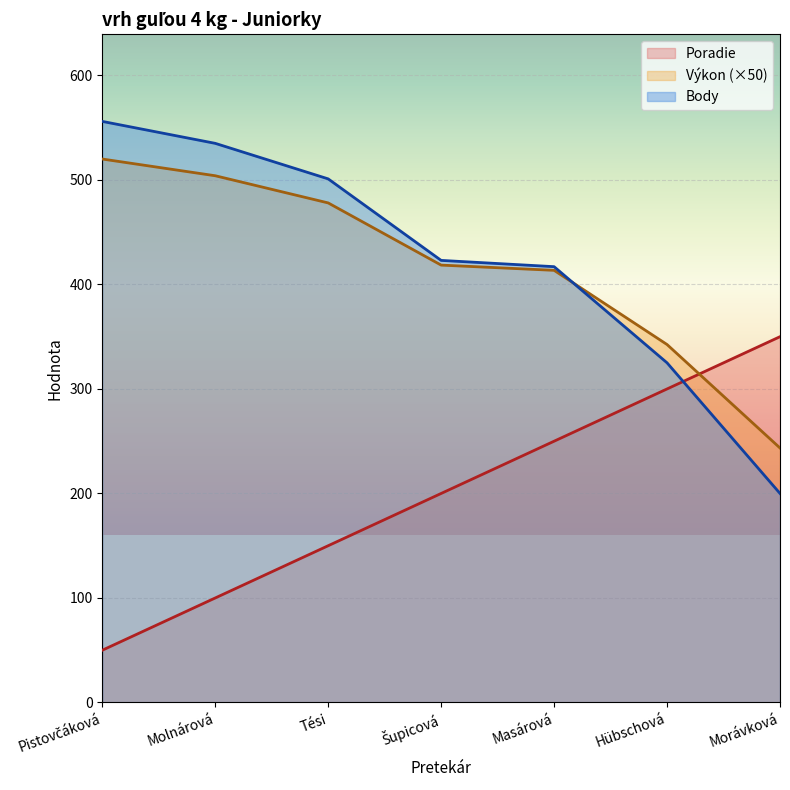

At how many categories does at least one series exceed 186?

7